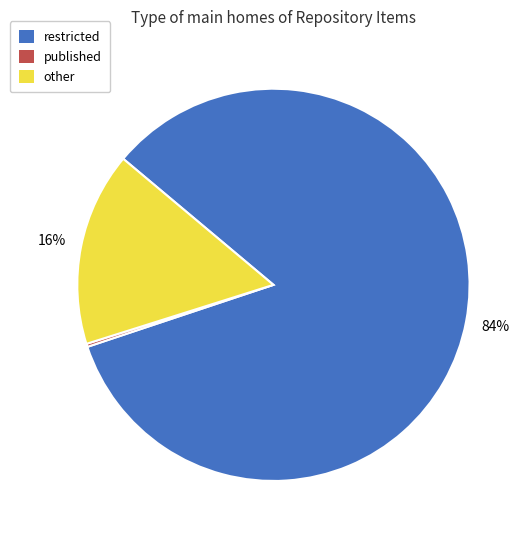

What is the ratio of the value at restricted to the value at other?

5.2